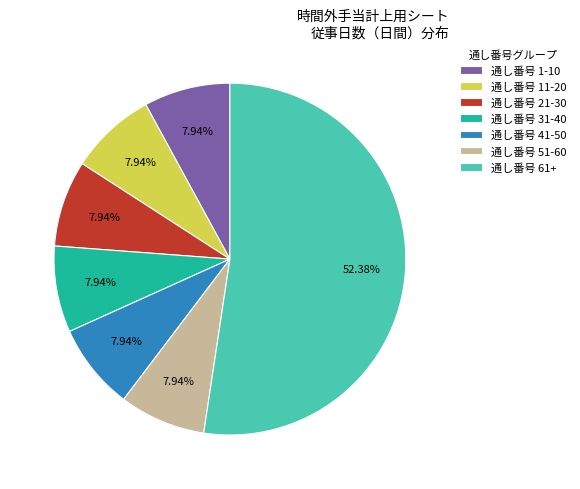

What is the ratio of the value at 通し番号 21-30 to the value at 通し番号 1-10?

1.0